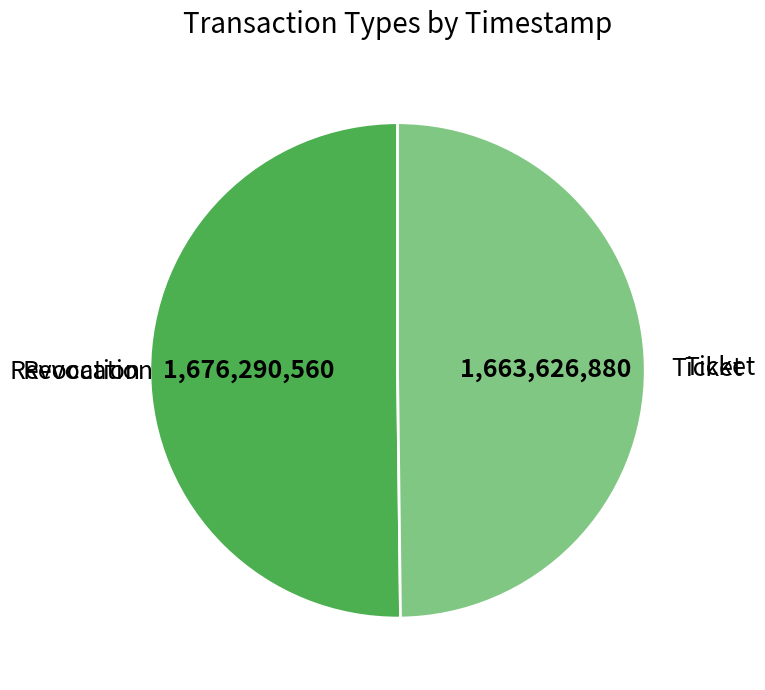

Count the number of slices in the pie.

2